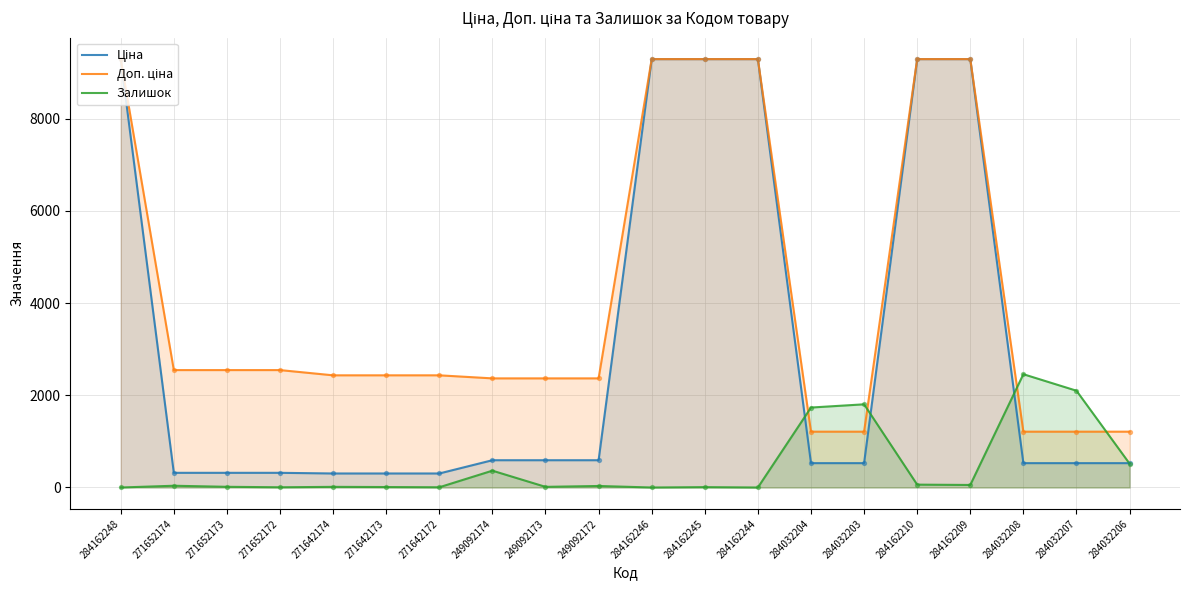

Which series contains the lowest Y value?

Залишок